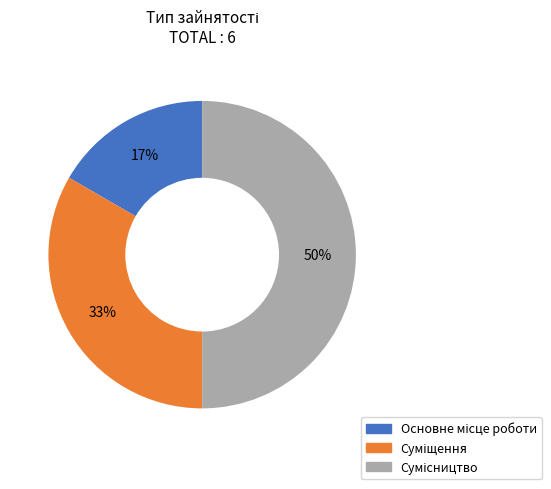

To the nearest percent, what is the average slice percentage?

33%